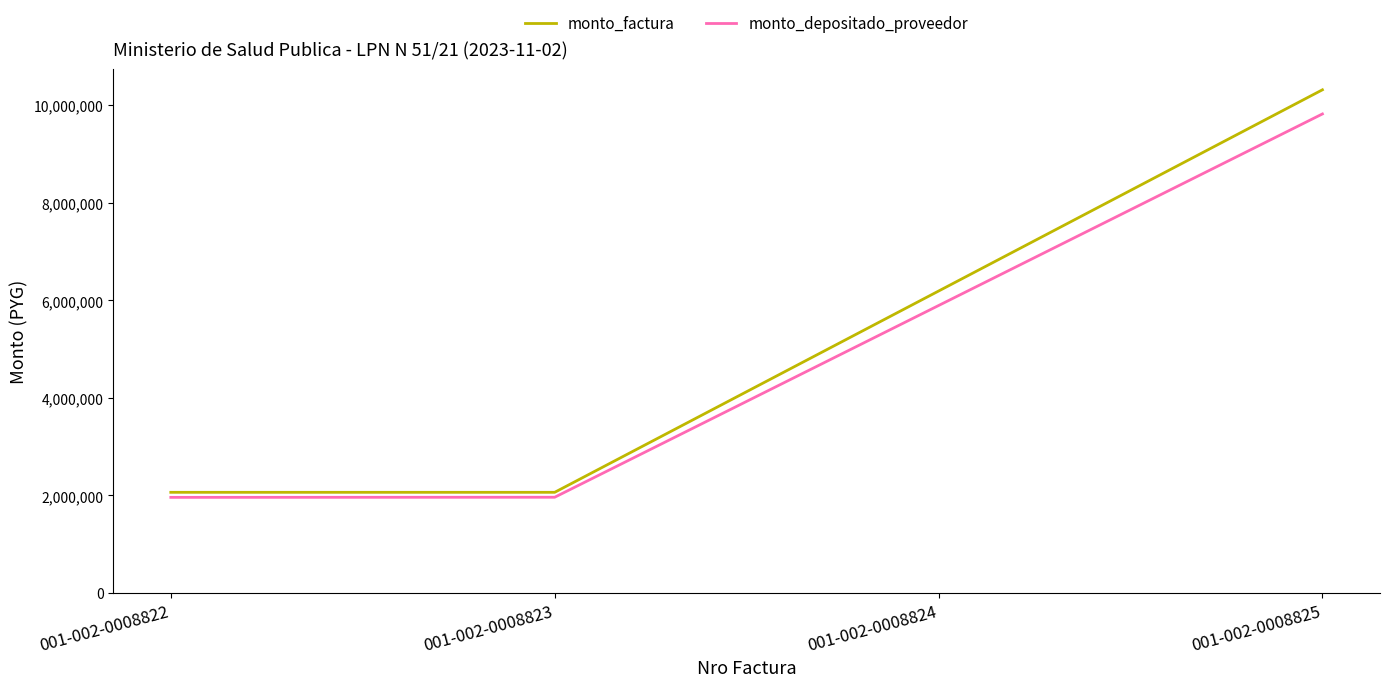

Count the number of categories in the chart.

4